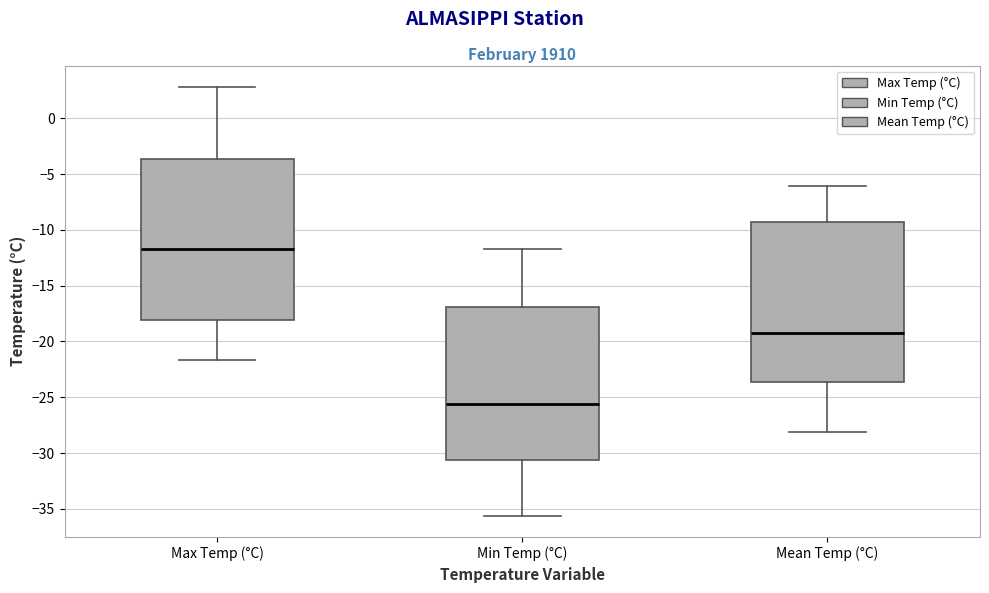

Where is the lower edge of the box for Max Temp (°C) on the y-axis? The values are not printed on the chart, so give them approximately, as read against the axis.

-18.0